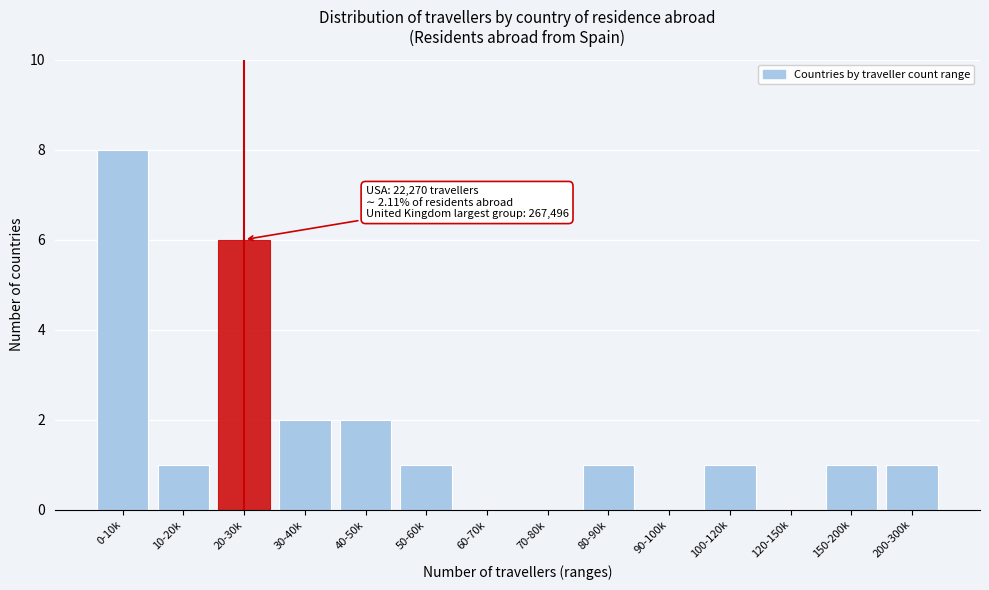

Reading right to left, list all the values displayed in this chart.

200-300k=1	150-200k=1	120-150k=0	100-120k=1	90-100k=0	80-90k=1	70-80k=0	60-70k=0	50-60k=1	40-50k=2	30-40k=2	20-30k=6	10-20k=1	0-10k=8